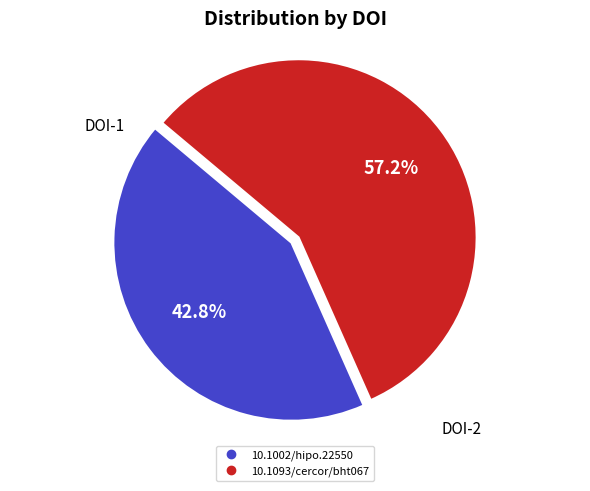

To the nearest percent, what is the difference between the largest and smallest slice percentages?

14%